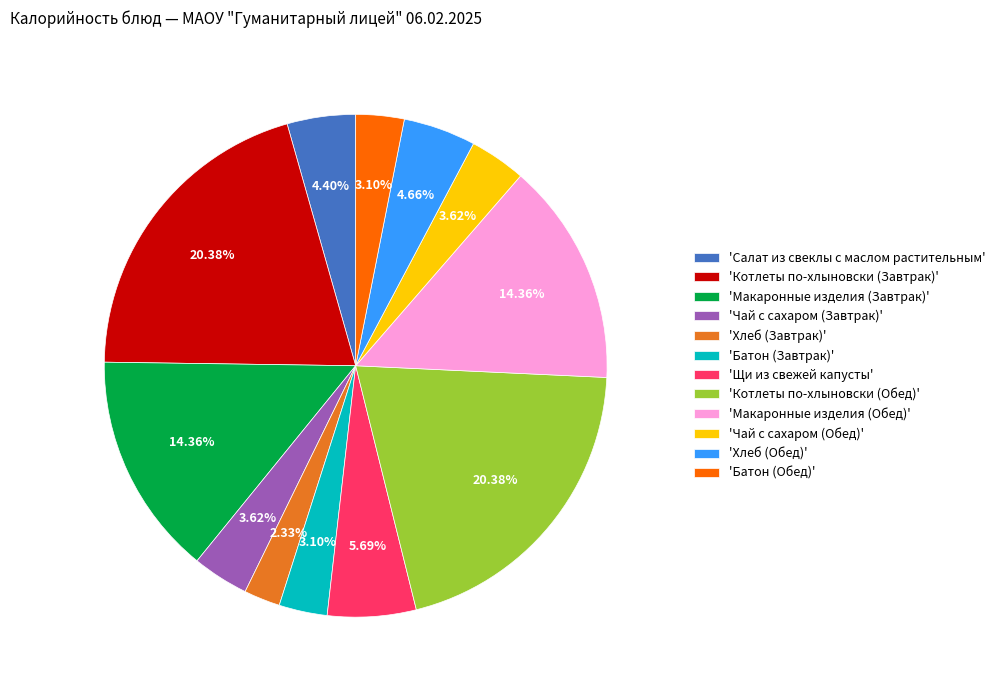

Combined, do 'Чай с сахаром (Обед)' and 'Котлеты по-хлыновски (Завтрак)' account for over 50%?

No